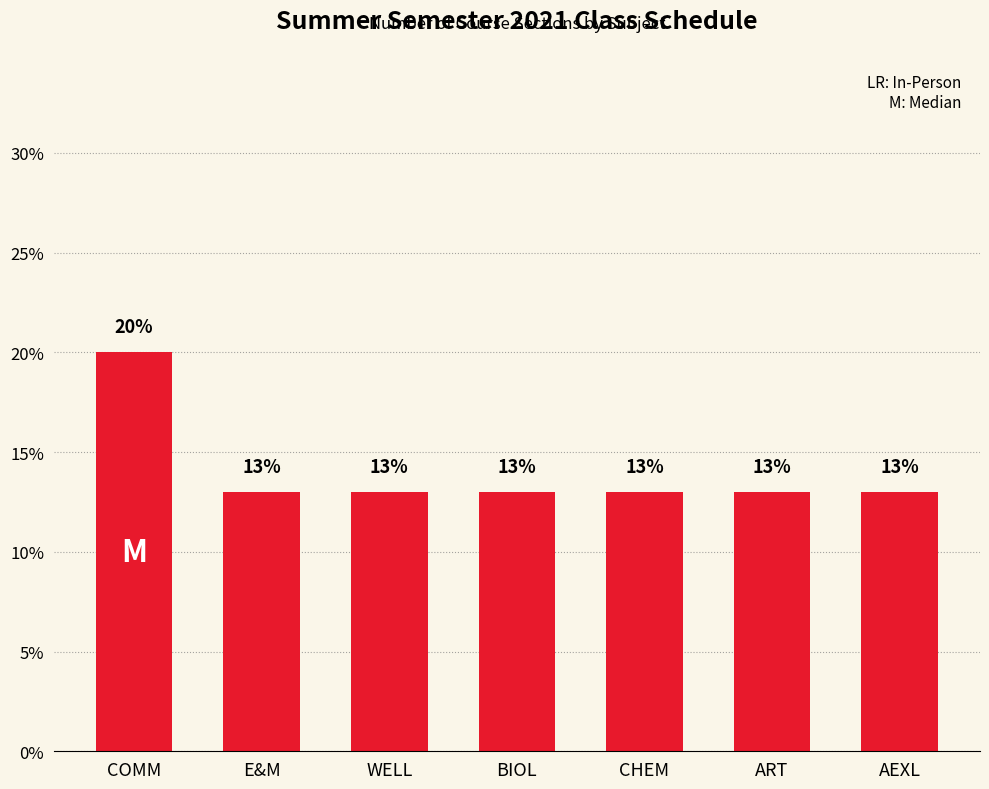

Are the bars grouped side by side (vs. stacked)?

No